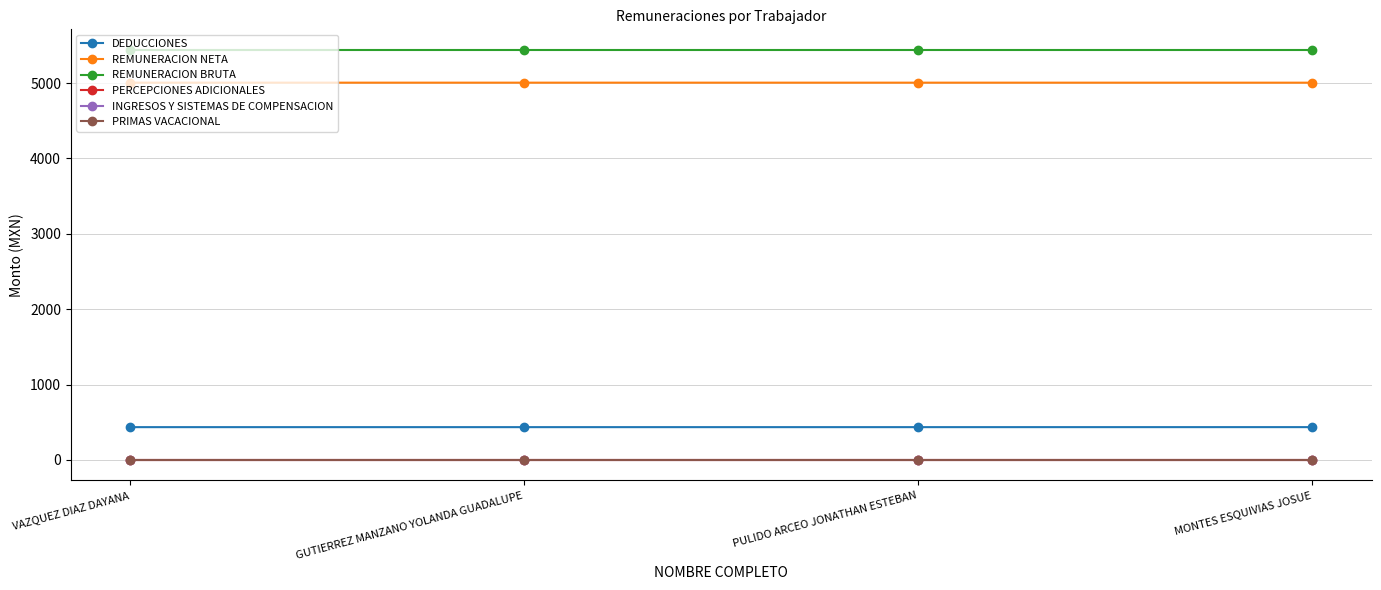

True or false: DEDUCCIONES and PRIMAS VACACIONAL intersect in this chart.

False